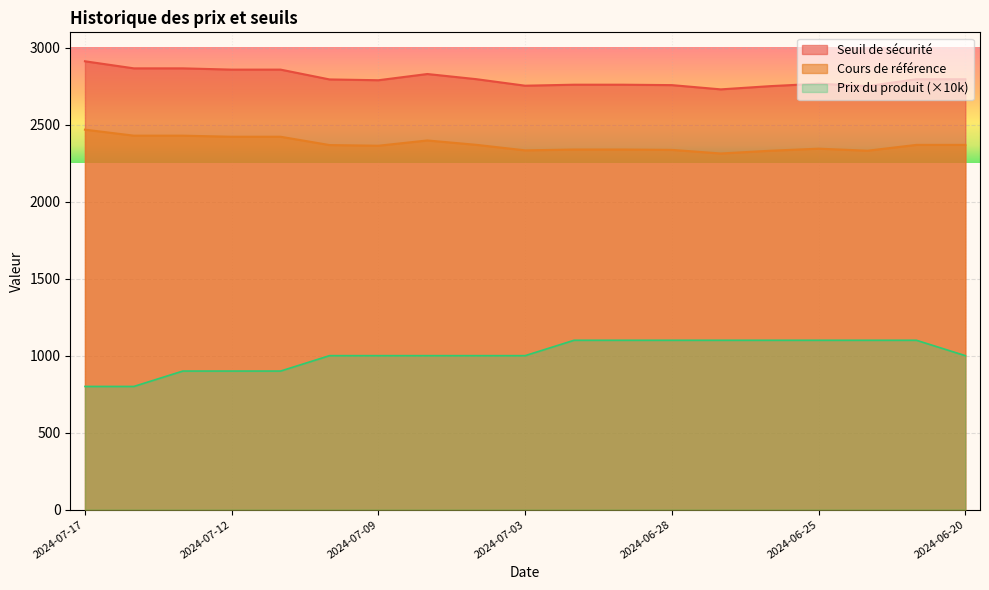

What is the maximum value shown in the chart?

2912.0